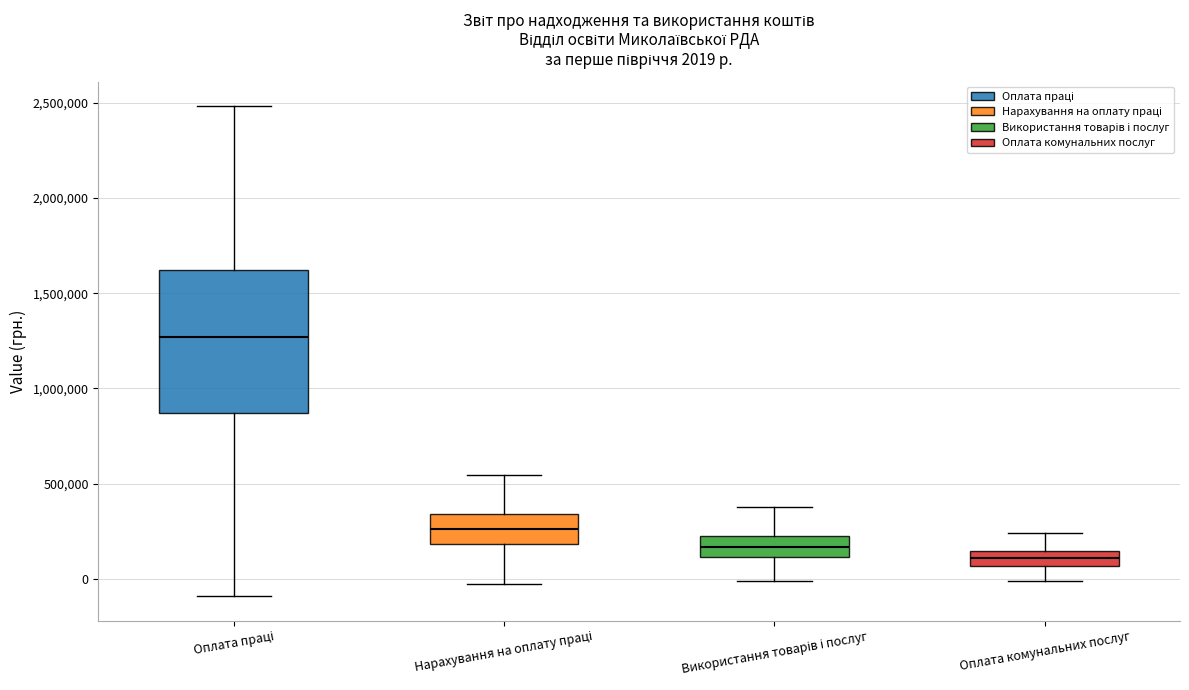

Which box is the tallest, from its lower edge to its upper edge?

Оплата праці